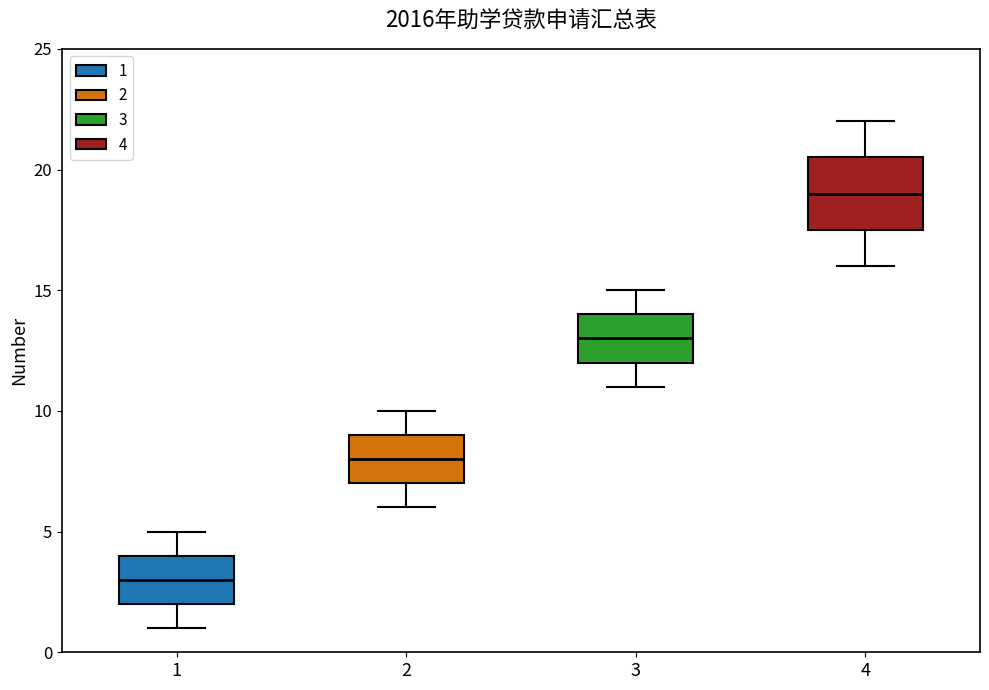

Reading left to right, read every box against the y-axis: the position of its median line, the range the box covers, and the ends of its whiskers. The values are not printed on the chart, so give them approximately, as read against the axis.

1: median 3.0, box 2.0 to 4.0, whiskers 1.0 to 5.0
2: median 8.0, box 7.0 to 9.0, whiskers 6.0 to 10.0
3: median 13.0, box 12.0 to 14.0, whiskers 11.0 to 15.0
4: median 19.0, box 17.5 to 20.5, whiskers 16.0 to 22.0